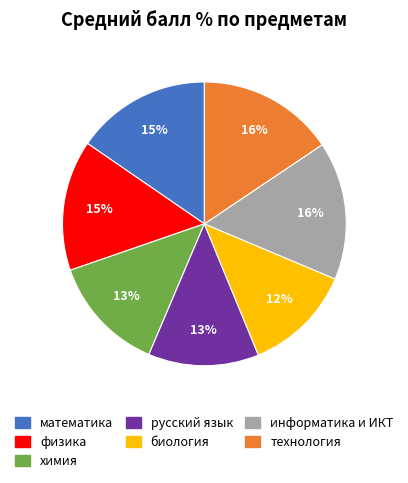

To the nearest percent, what is the average slice percentage?

14%